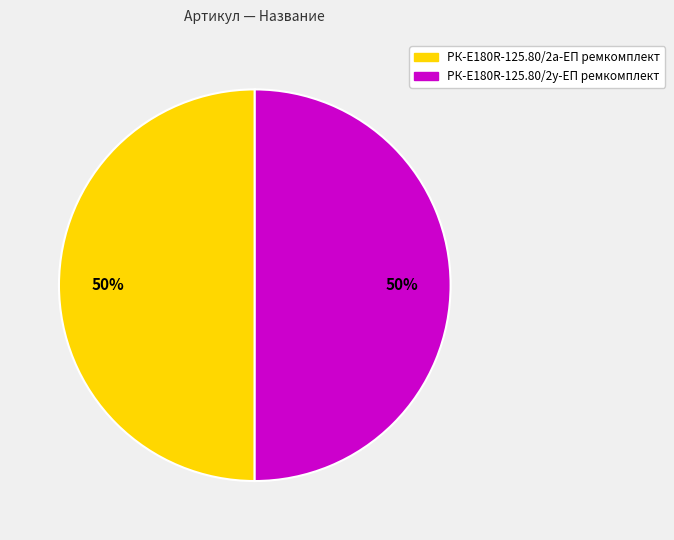

To the nearest percent, what is the average slice percentage?

50%